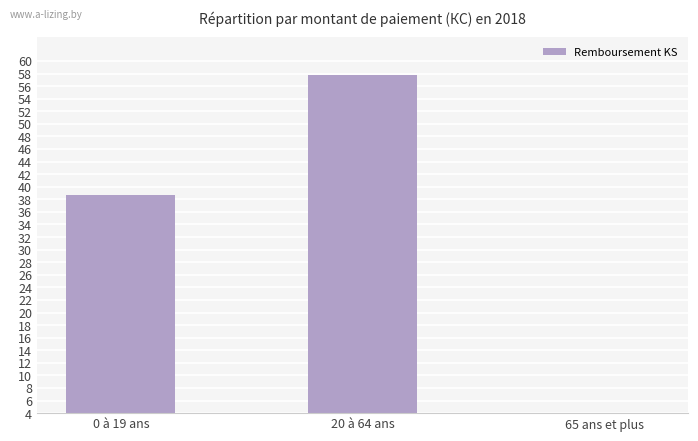

What value does the data have at 65 ans et plus?

0.5